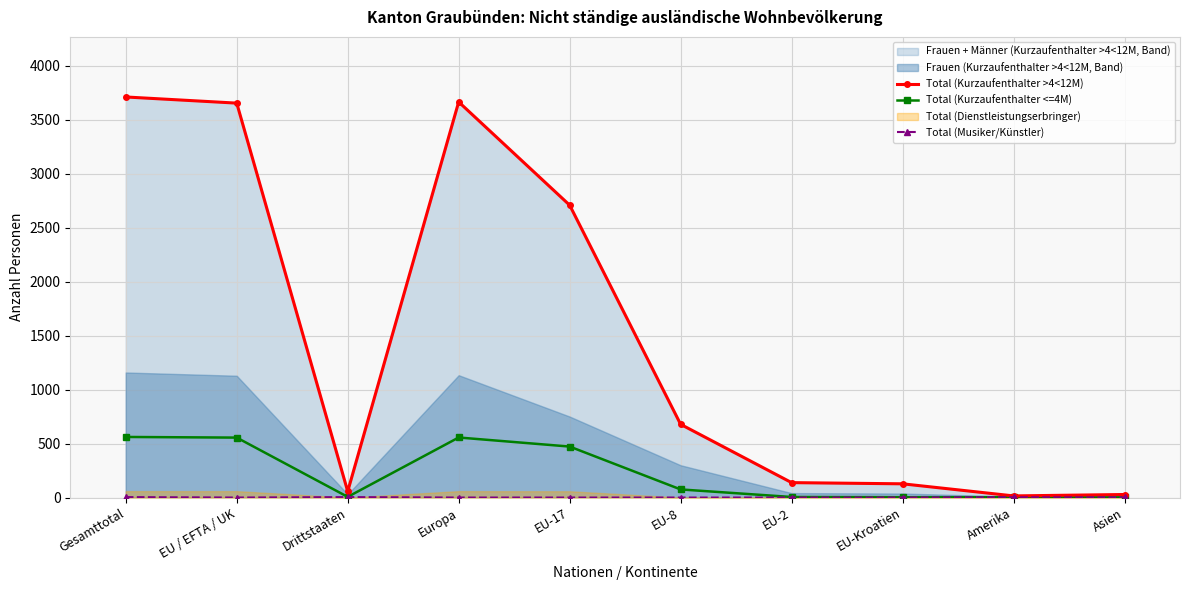

Reading right to left, extract all data points from this chart.

Total (Kurzaufenthalter >4<12M): 28	15	127	138	678	2708	3664	57	3653	3710
Total (Kurzaufenthalter <=4M): 2	3	3	5	75	472	556	6	555	561
Total (Musiker/Künstler): 1	3	0	0	0	0	0	4	0	4